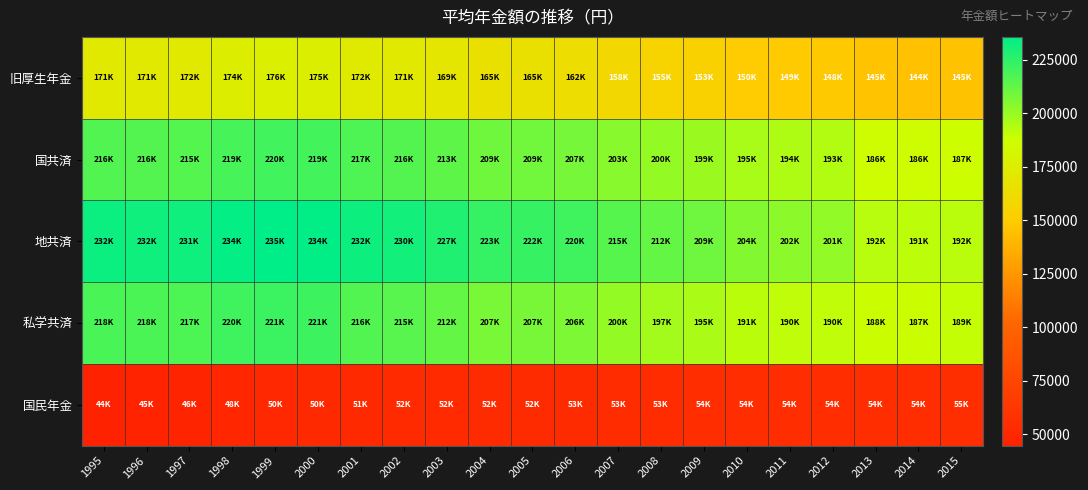

Which series has the largest total across all categories?

地共済